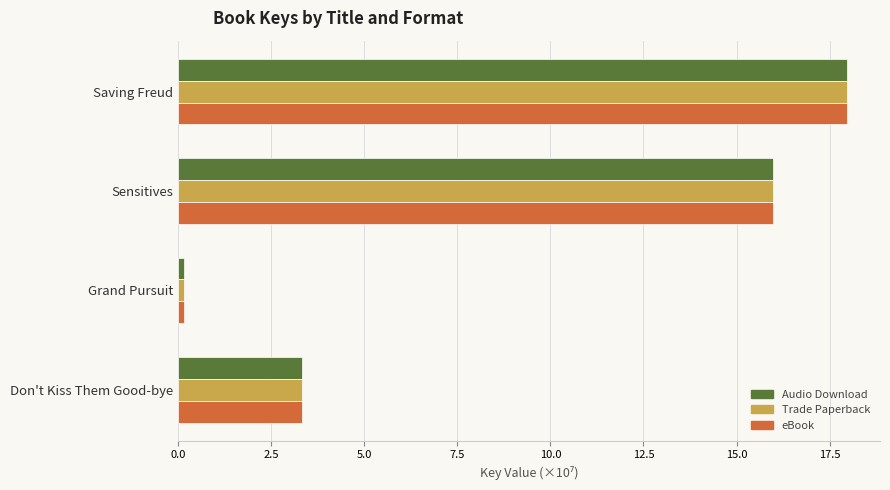

The value of Trade Paperback at Don't Kiss Them Good-bye is 5.3. True or false?

False